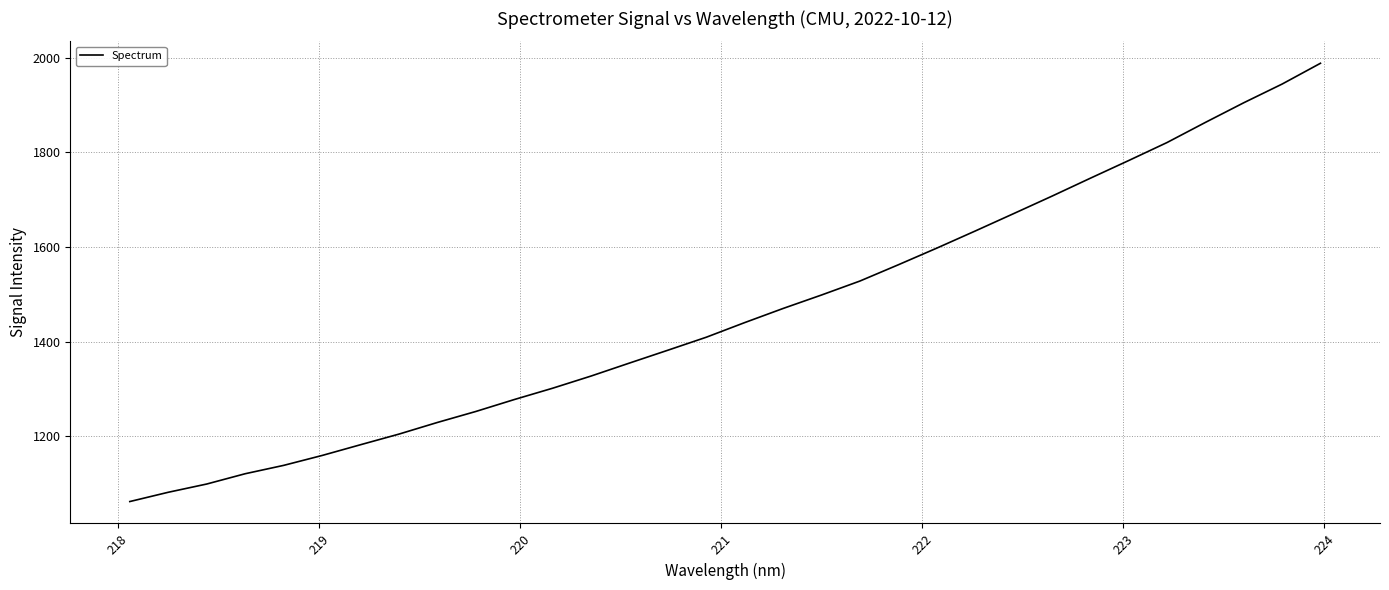

What is the greatest value displayed?

1987.8